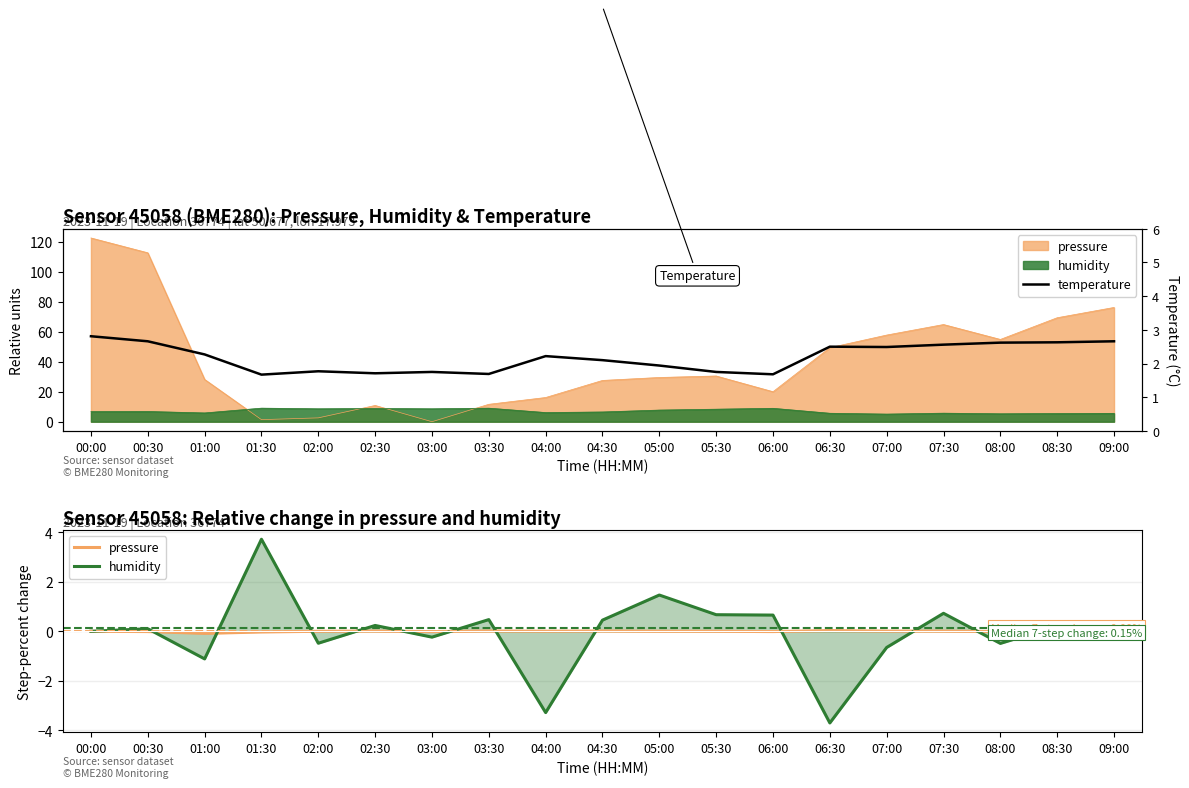

Is it true that pressure equals -0.0 at 08:00?

True